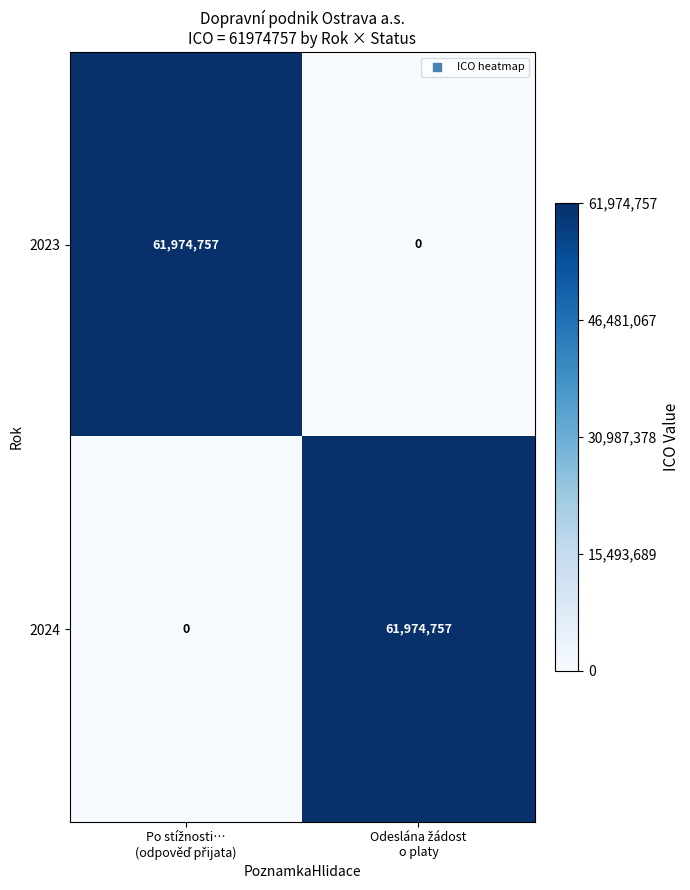

What is the maximum value for 2023?

61974757